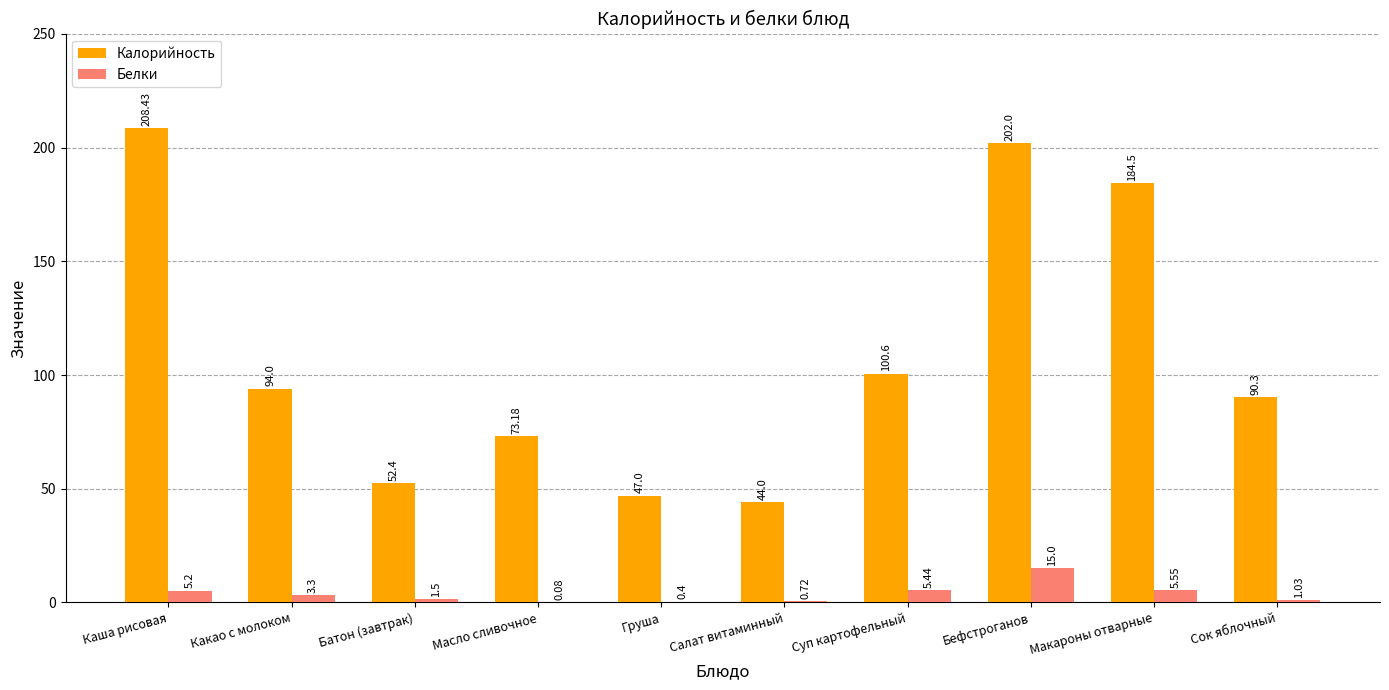

Read the Калорийность value at Масло сливочное.

73.2